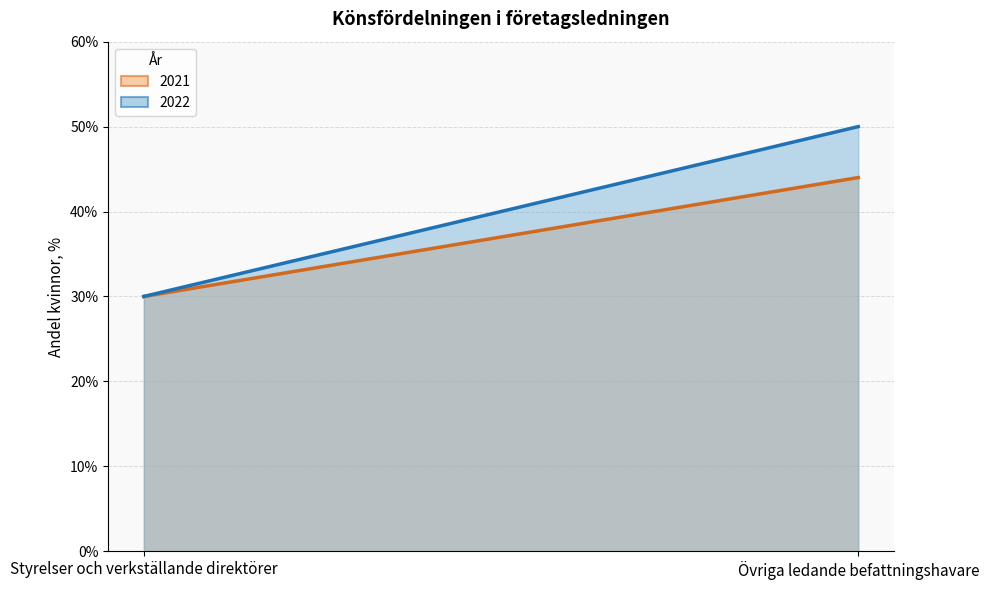

True or false: 2021 has a value of 44 at Övriga ledande befattningshavare.

True